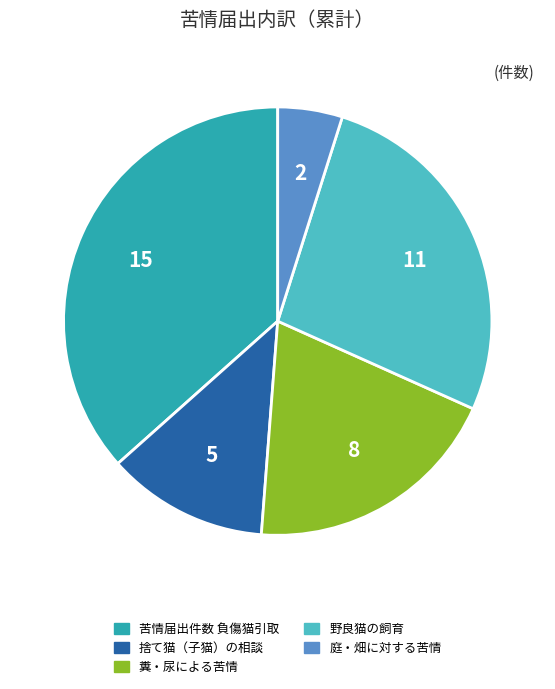

Is it true that 捨て猫（子猫）の相談 is 12% of the pie?

True